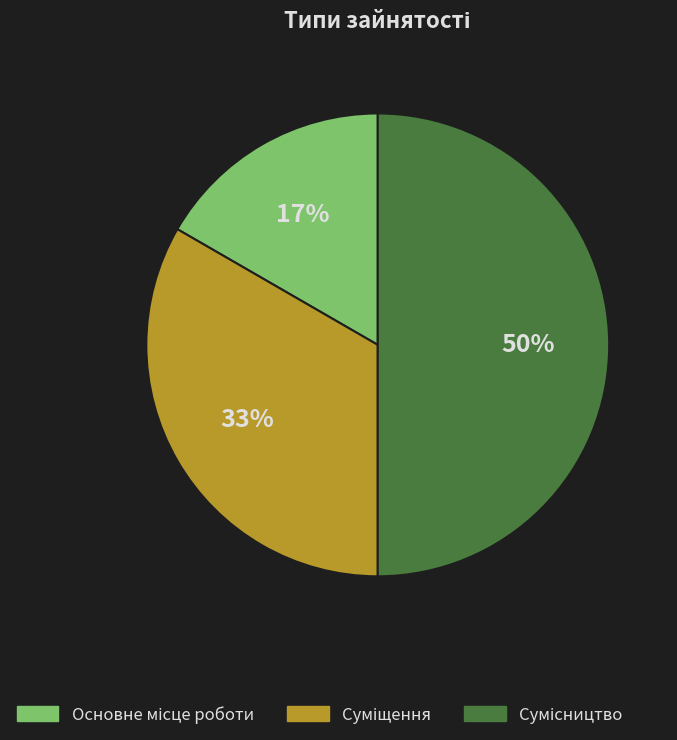

To the nearest percent, what is the average slice percentage?

33%